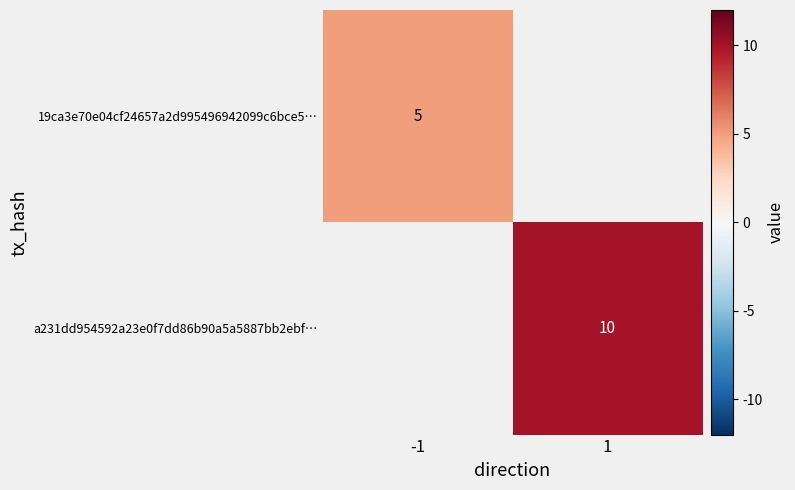

The value of a231dd954592a23e0f7dd86b90a5a5887bb2ebf… at 1 is 7. True or false?

False